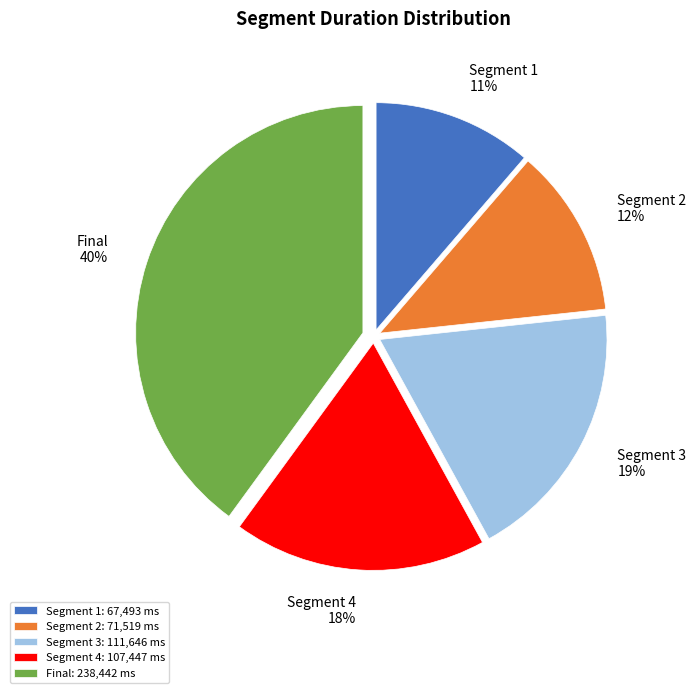

Is there any slice that represents more than half of the pie?

No